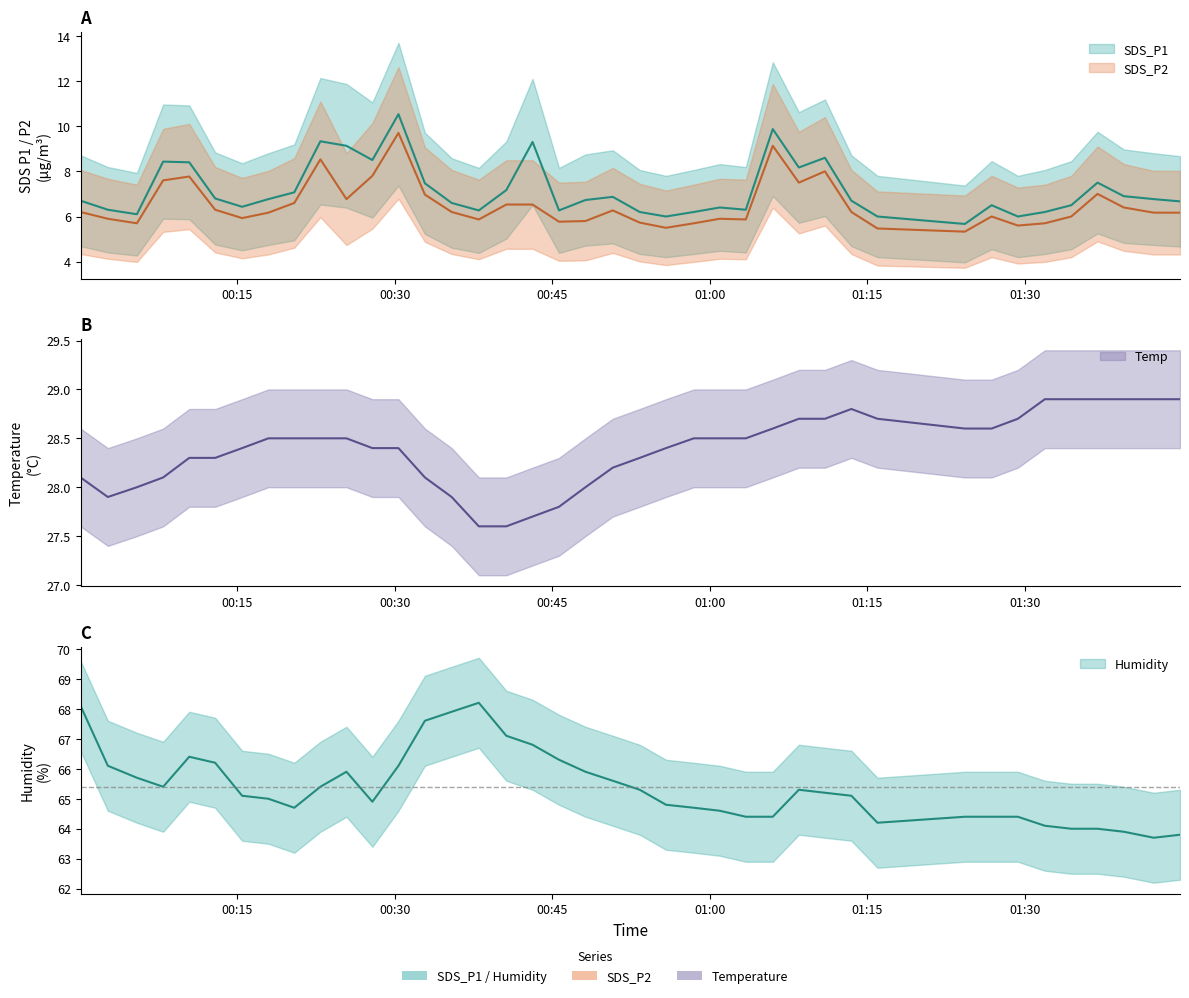

True or false: SDS_P1 and Humidity cross at least once.

False